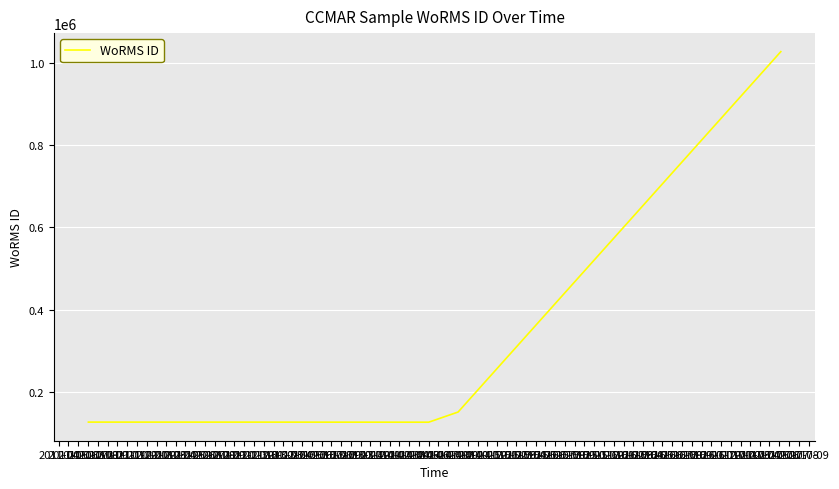

What is the smallest value displayed?

126816